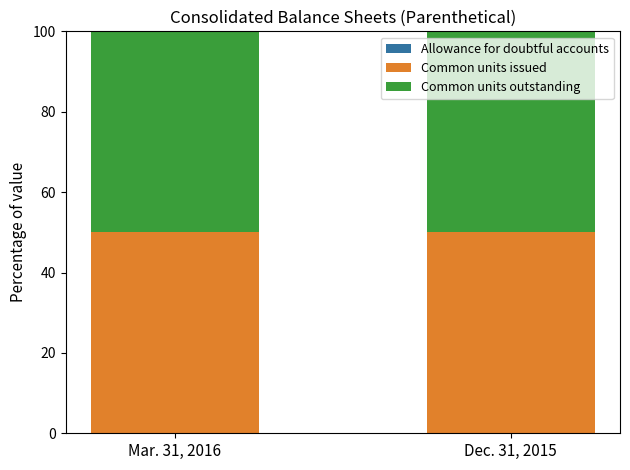

Does the chart contain stacked bars?

Yes